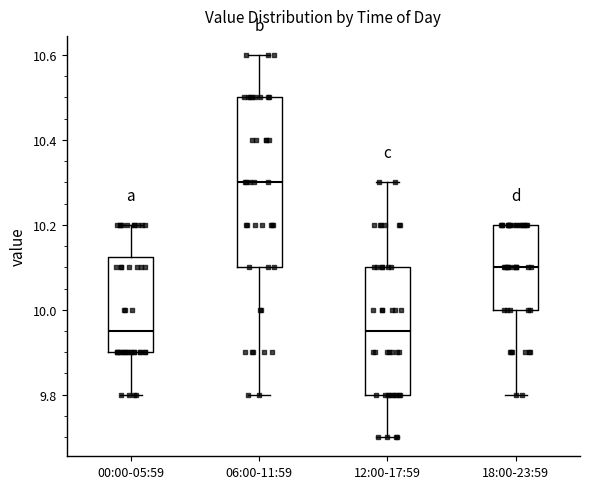

Where is the upper edge of the box for 18:00-23:59 on the y-axis? The values are not printed on the chart, so give them approximately, as read against the axis.

10.20